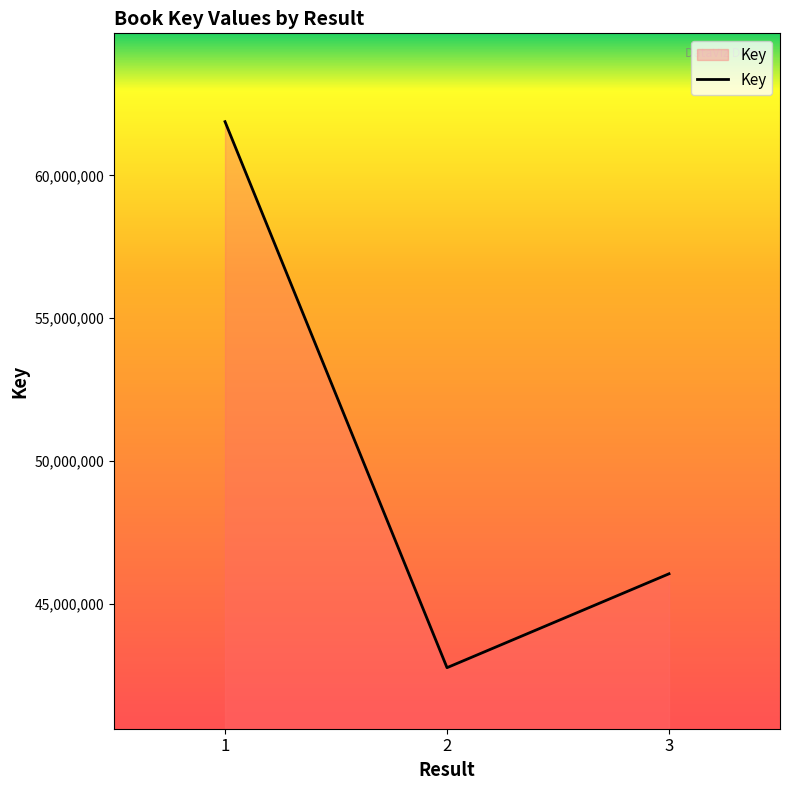

Count the values in the range 42758358 to 61880163.

3